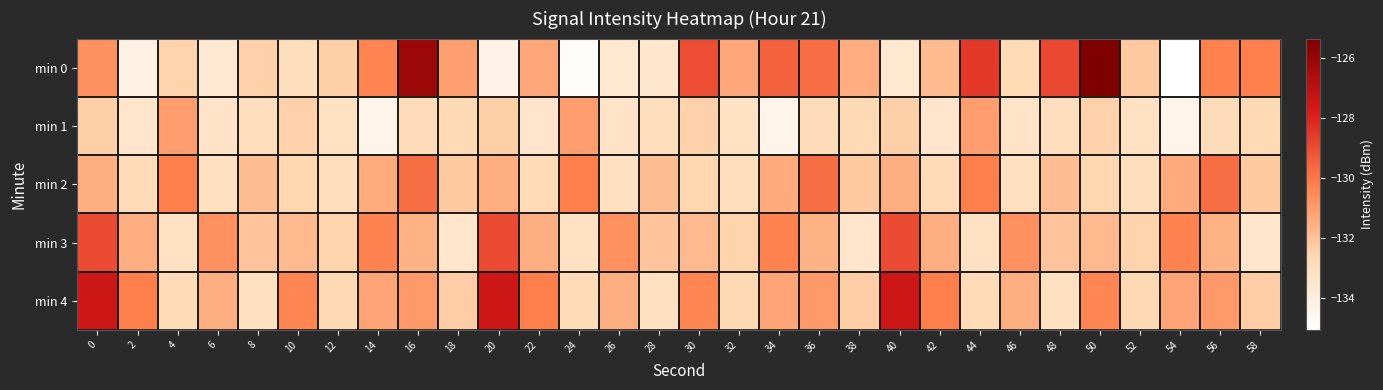

Rank the series at 14 from lowest to highest value.

min 1, min 2, min 4, min 0, min 3